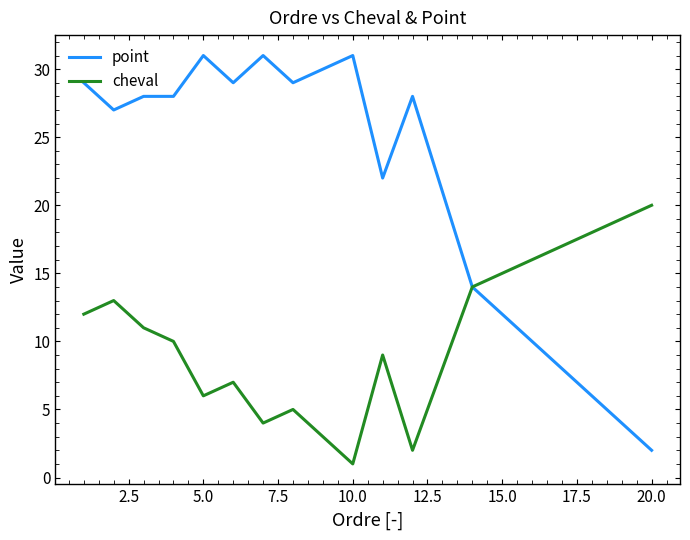

What is the maximum value shown in the chart?

31